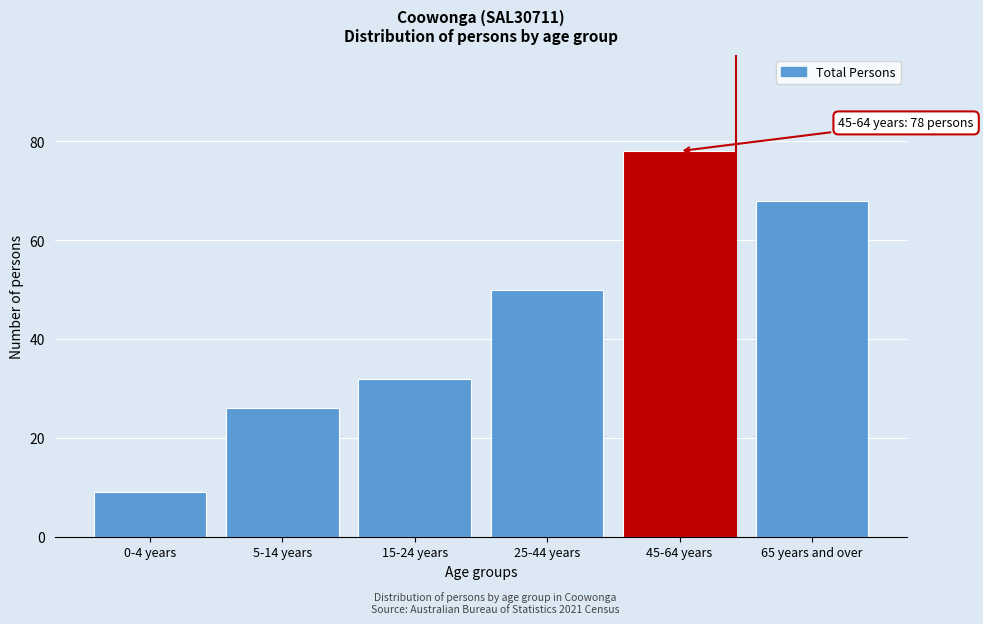

Reading right to left, what are all the values shown in this chart?

65 years and over=68	45-64 years=78	25-44 years=50	15-24 years=32	5-14 years=26	0-4 years=9